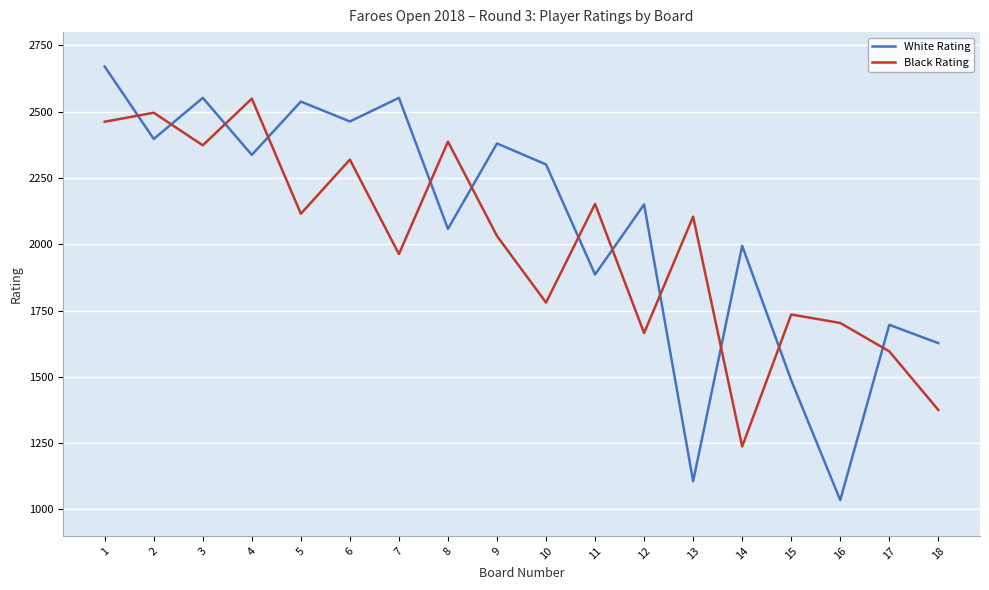

Which series ends up on top after the final intersection of White Rating and Black Rating?

White Rating